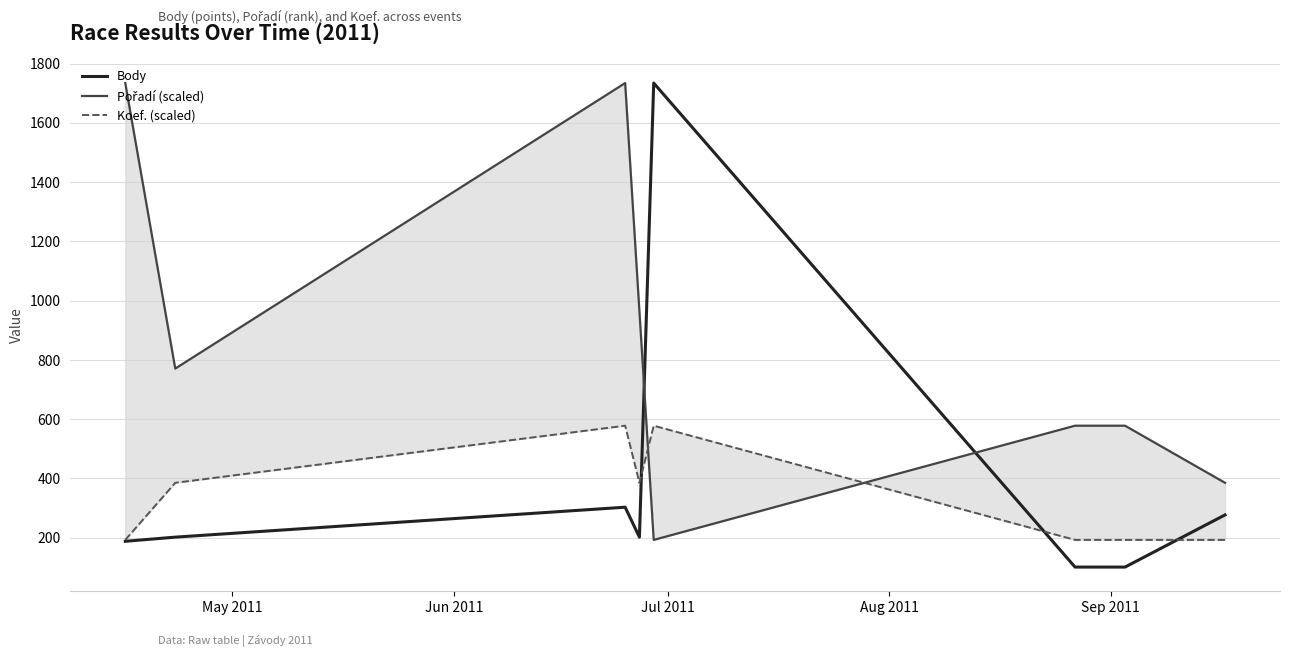

What is the lowest value of the Body series?

101